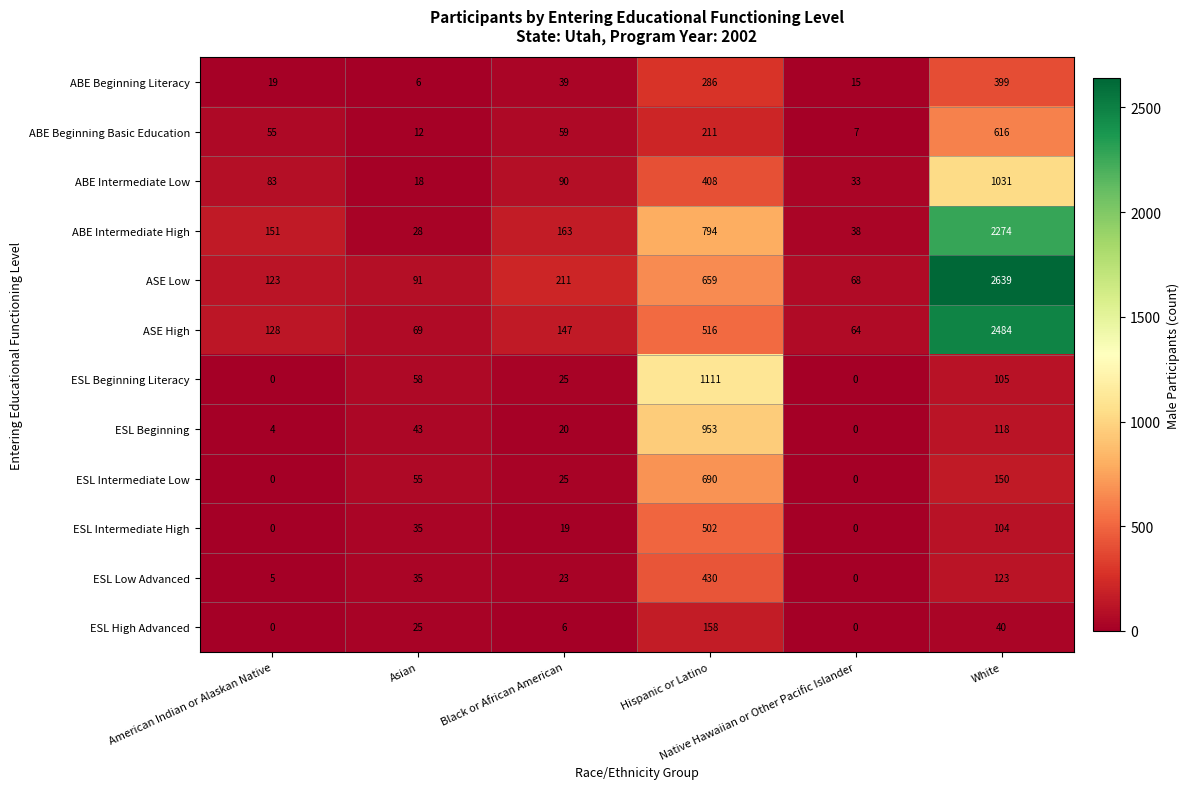

What is the average value of the ABE Intermediate High series?

575